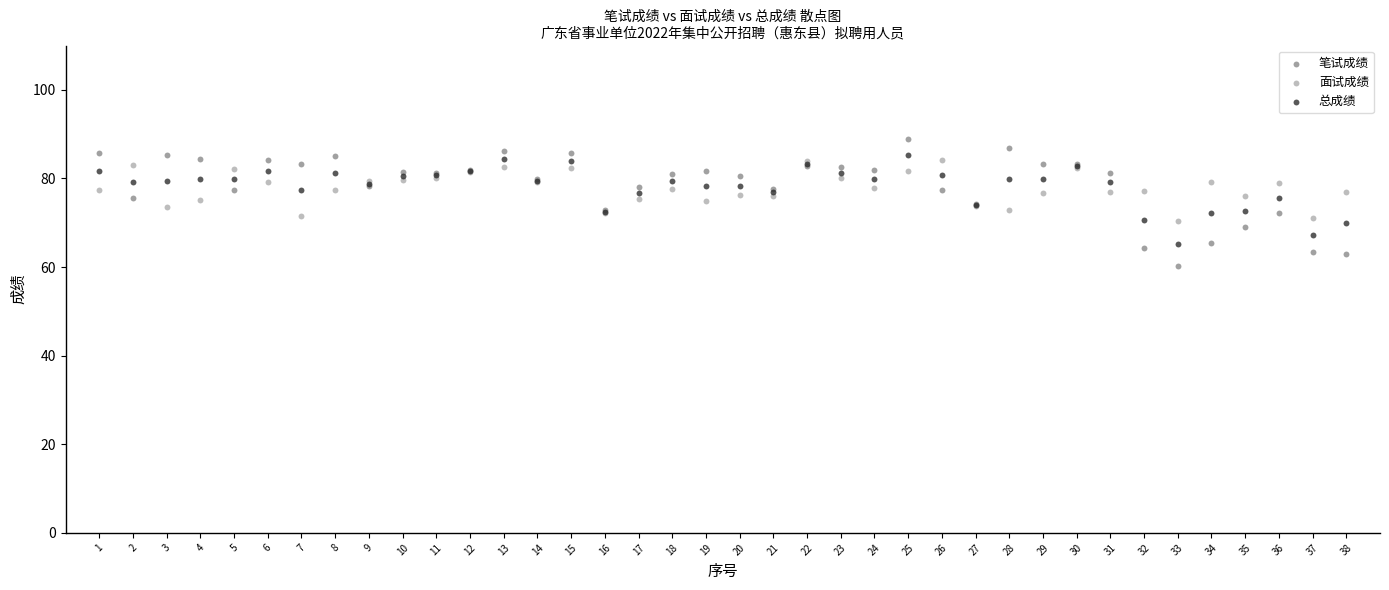

Which series contains the highest Y value?

笔试成绩